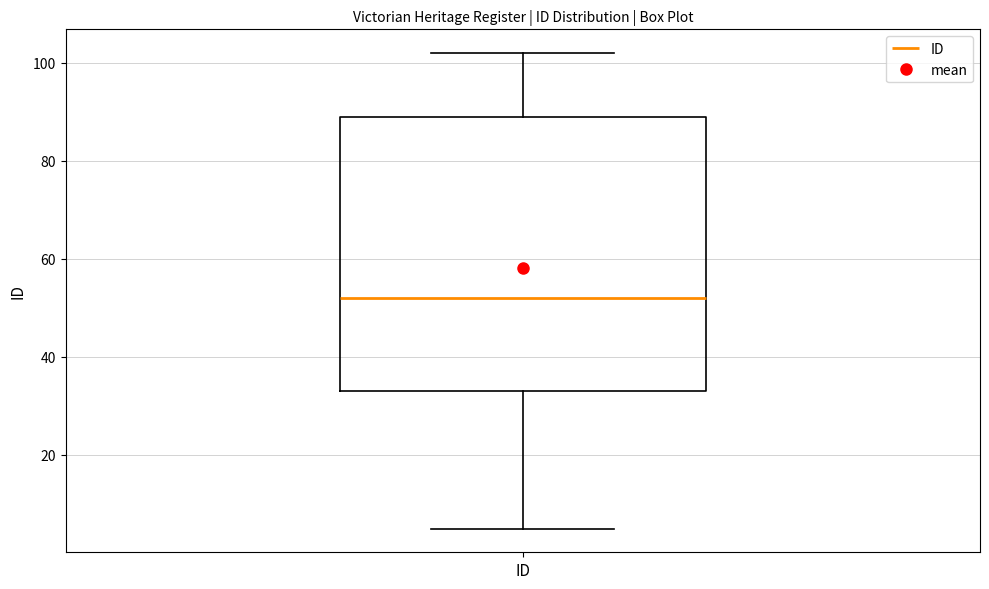

Transcribe this box plot: give where the median line is, the range the box spans, and where the two whiskers end, as read against the y-axis. The values are not printed on the chart, so give them approximately, as read against the axis.

median 52, box 34 to 90, whiskers 6 to 102